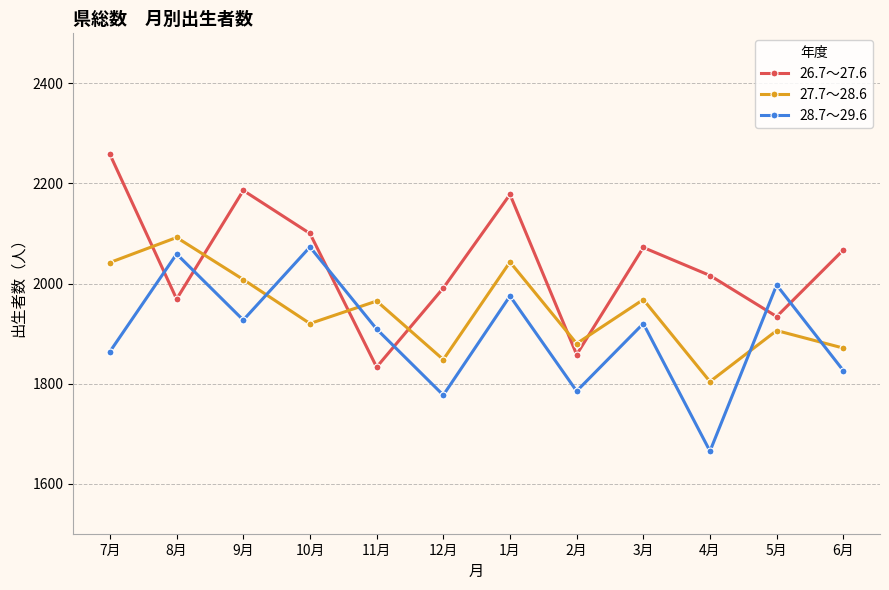

At which category does the chart reach its peak across all series?

7月